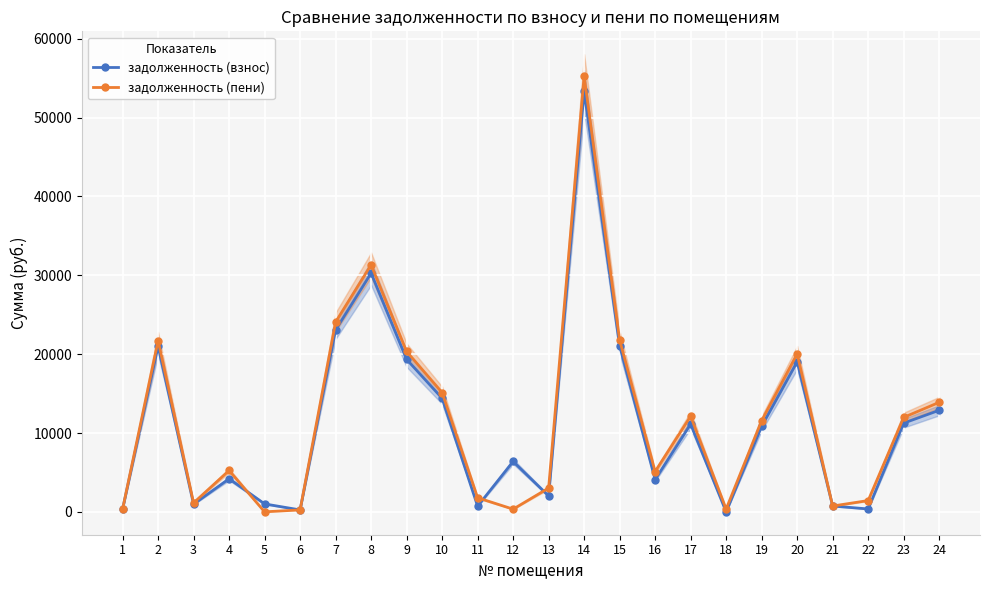

Rank the series by their average value, from highest to lowest.

задолженность (пени), задолженность (взнос)